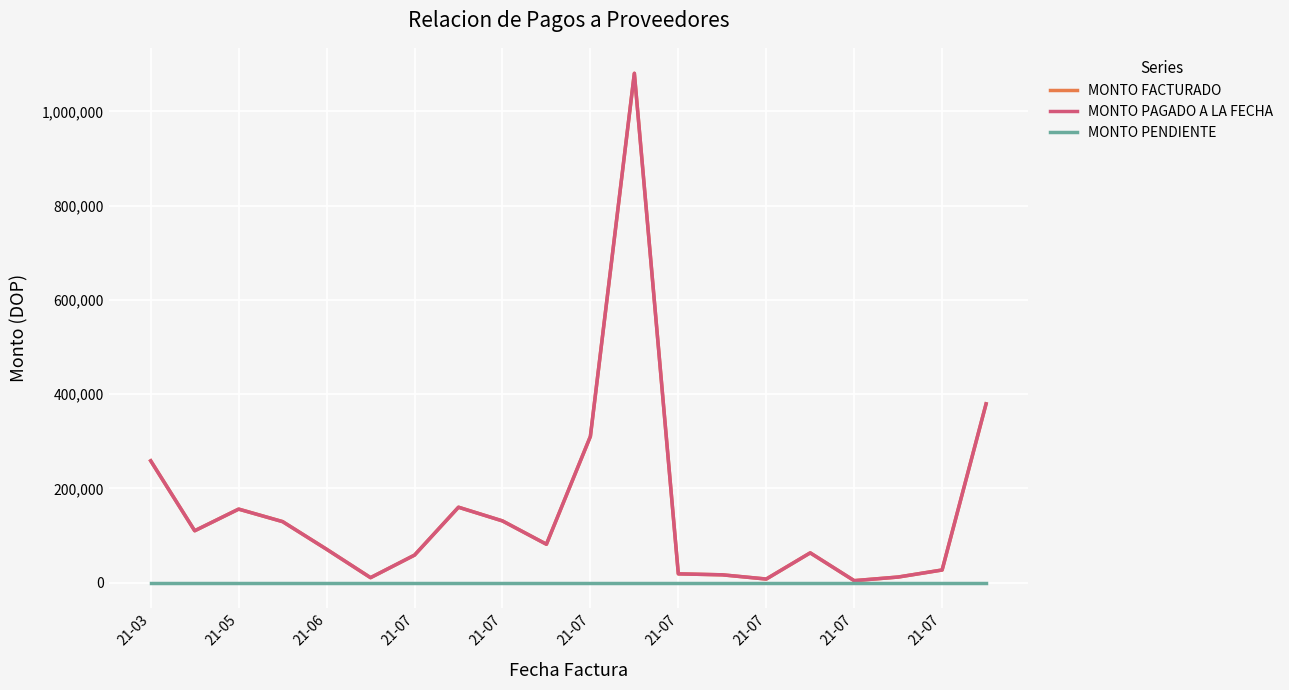

True or false: MONTO PENDIENTE has more than 1 interior local peaks.

False